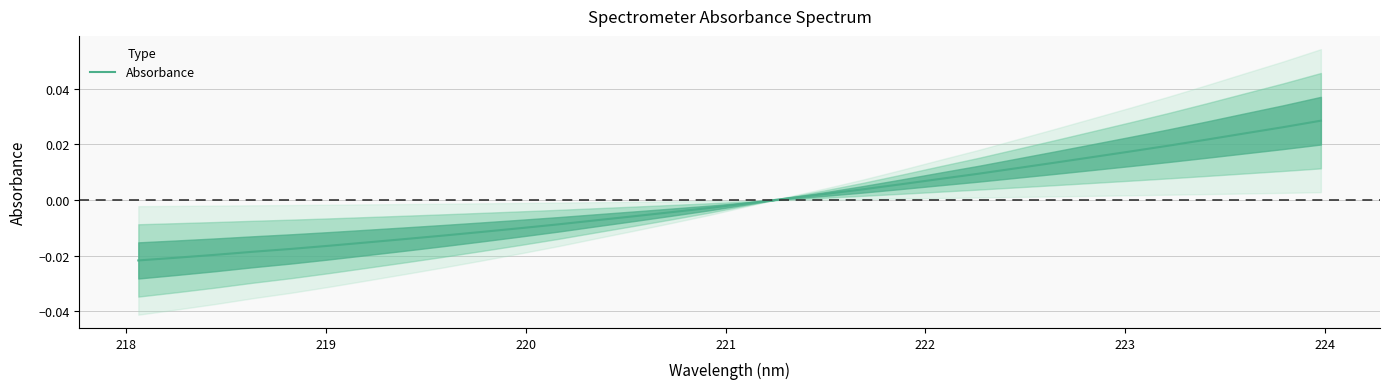

How many negative values are there?

17